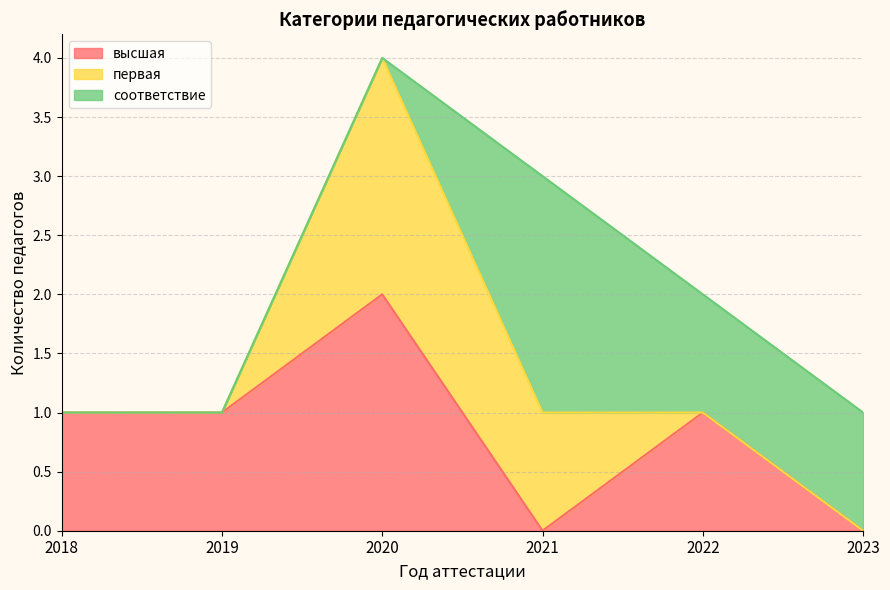

Which category has the highest value in the высшая series?

2020